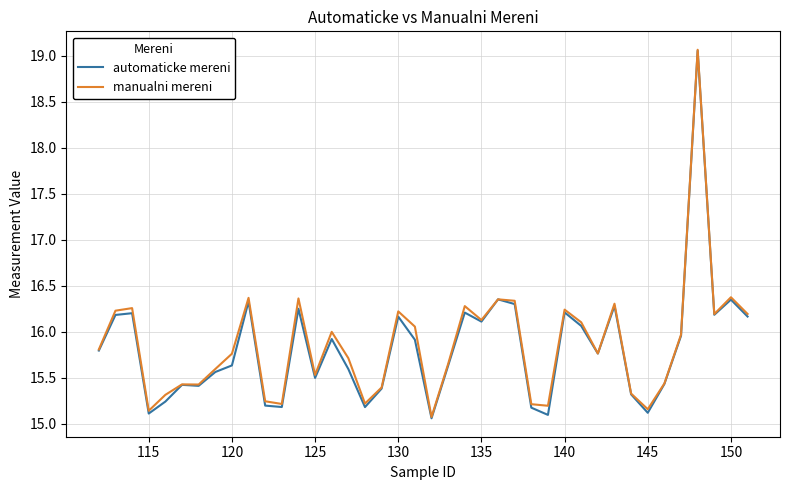

Which series has the largest range (max minus min)?

automaticke mereni